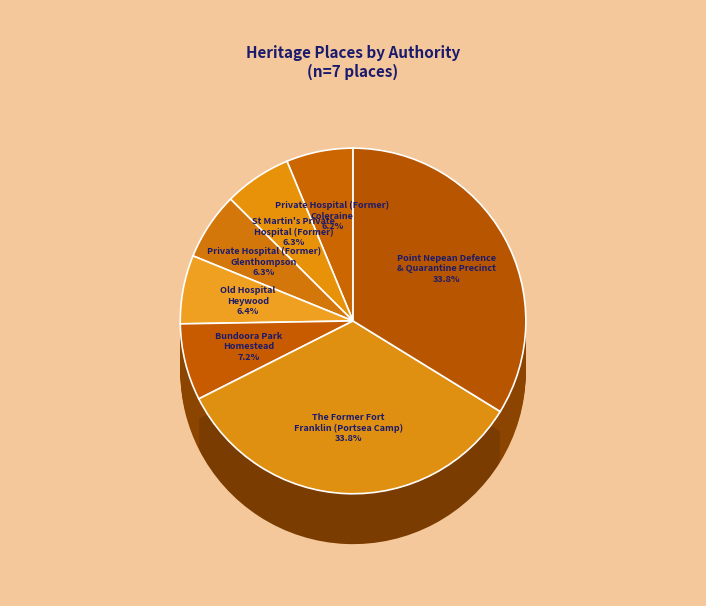

True or false: Bundoora Park
Homestead accounts for 19% of the total.

False